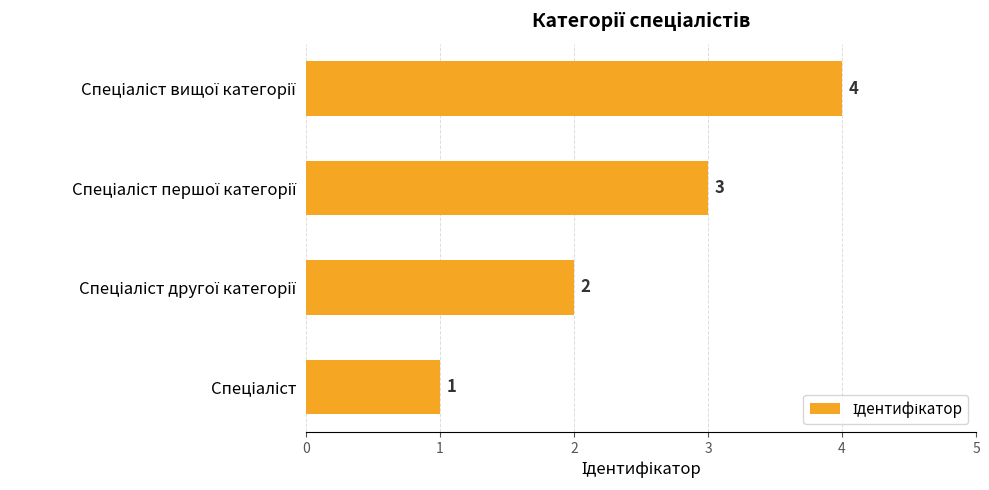

Count the number of categories in the chart.

4